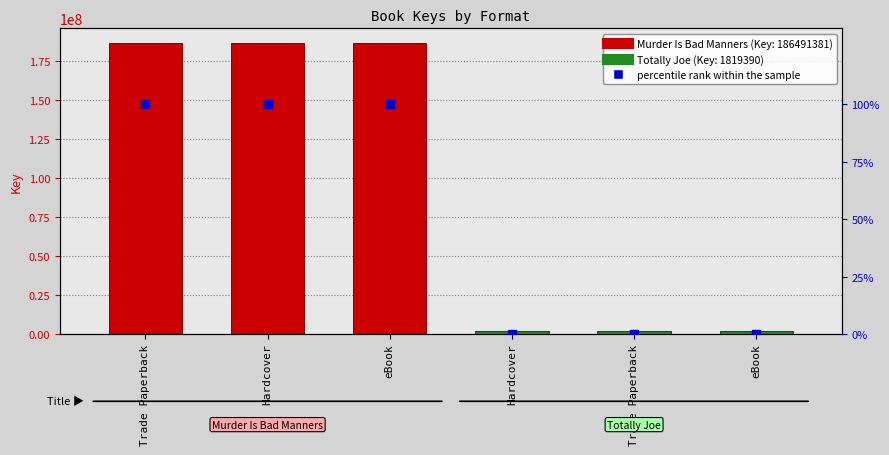

Which has a higher value, Trade Paperback or Trade Paperback?

Trade Paperback